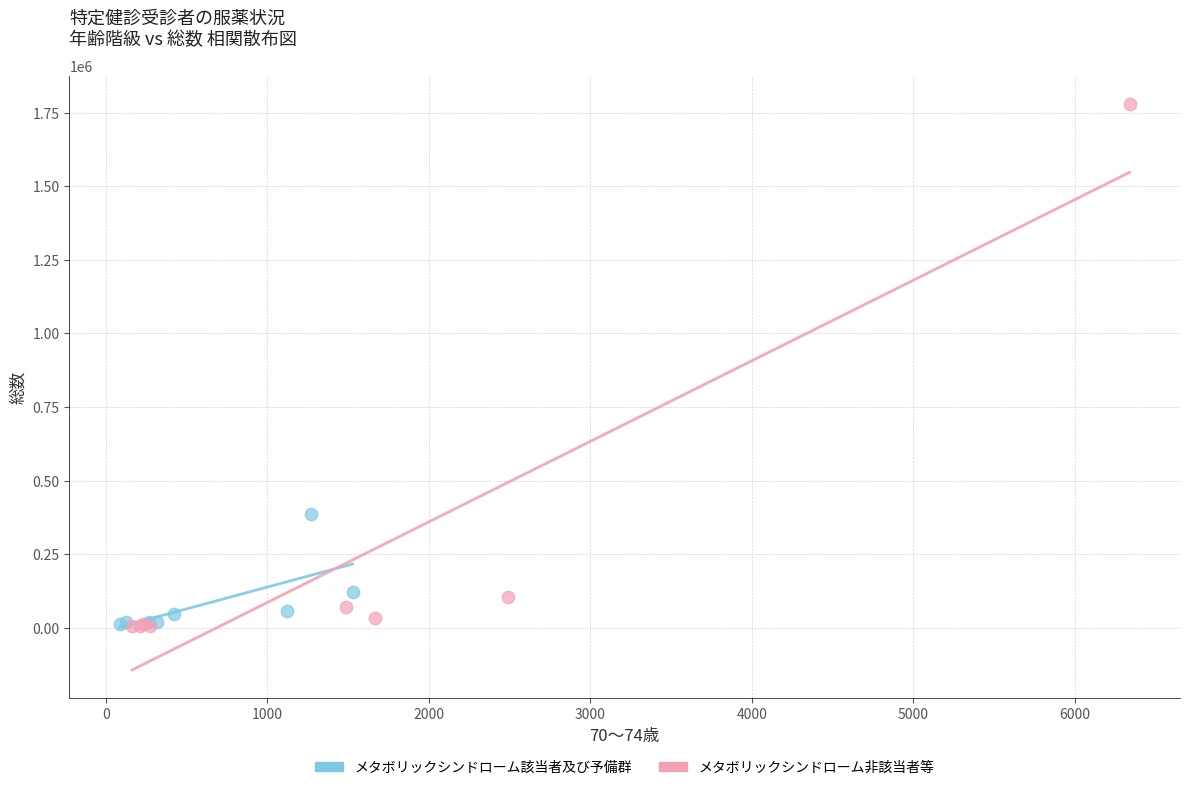

Which series has the widest spread of Y values?

メタボリックシンドローム非該当者等